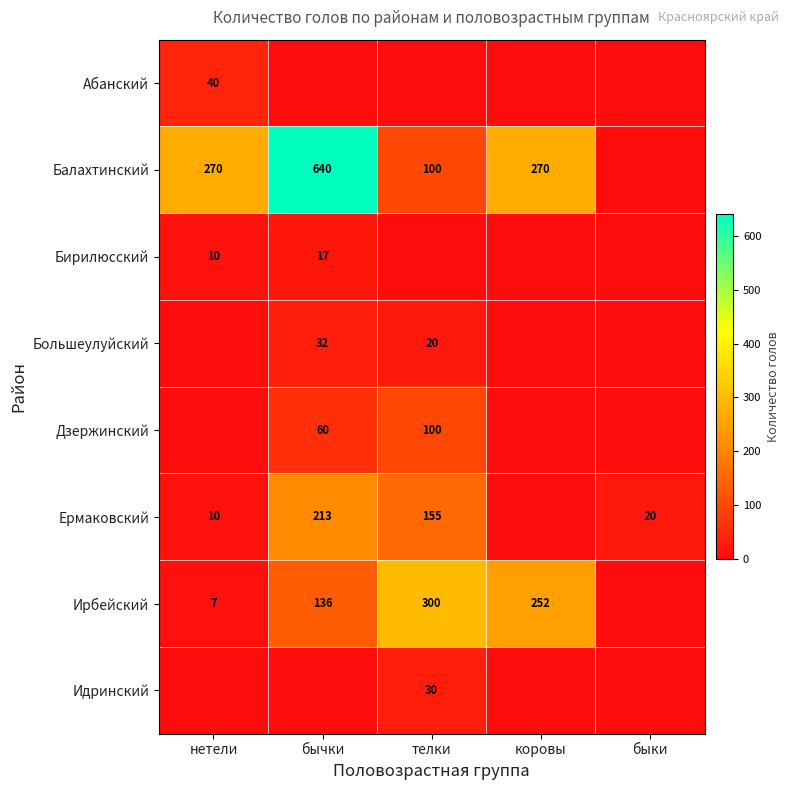

The Балахтинский series shows 188 at бычки. True or false?

False